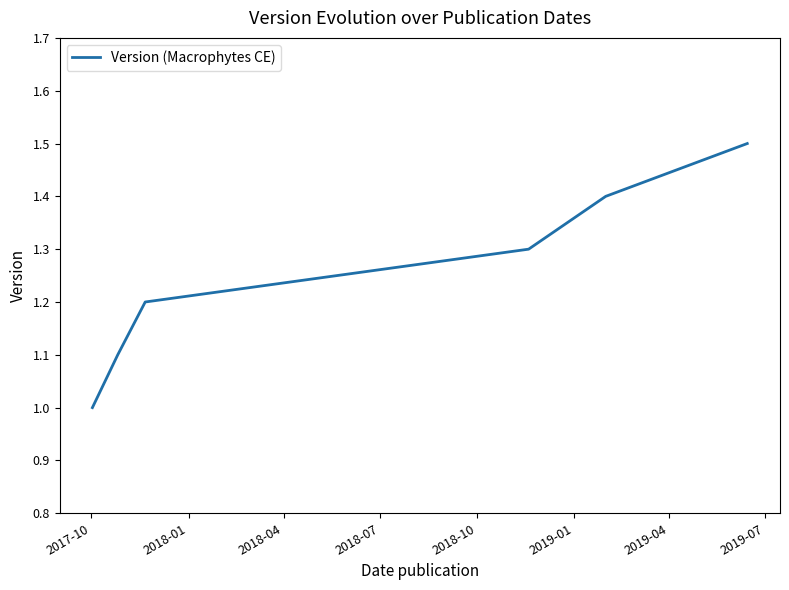

True or false: the data has more than 1 interior local peaks.

False